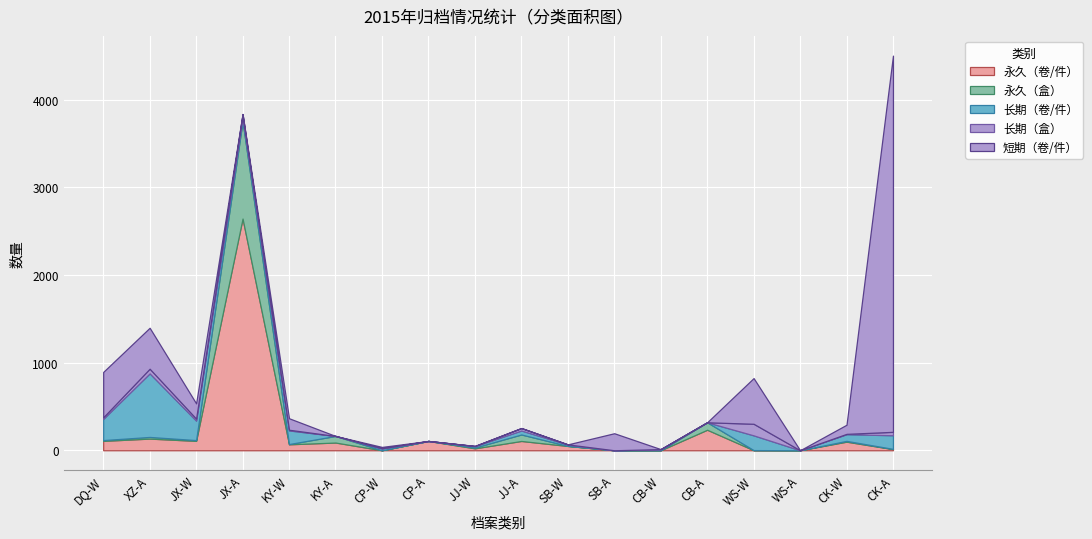

Is it true that 永久（卷/件） equals 133 at XZ-A?

True